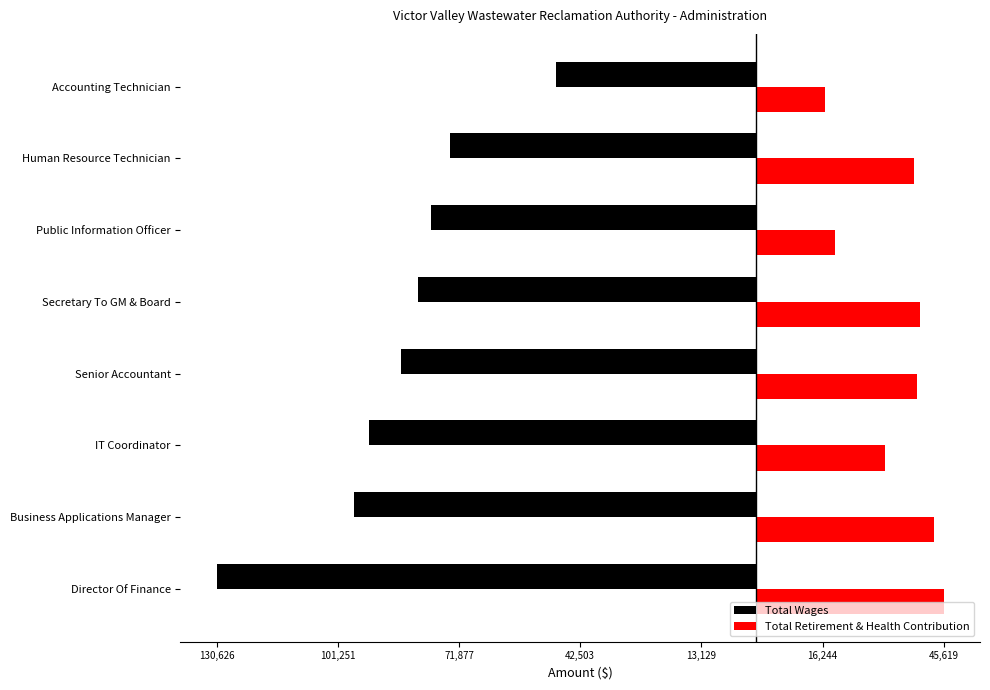

What are all the series names shown in the legend?

Total Wages, Total Retirement & Health Contribution